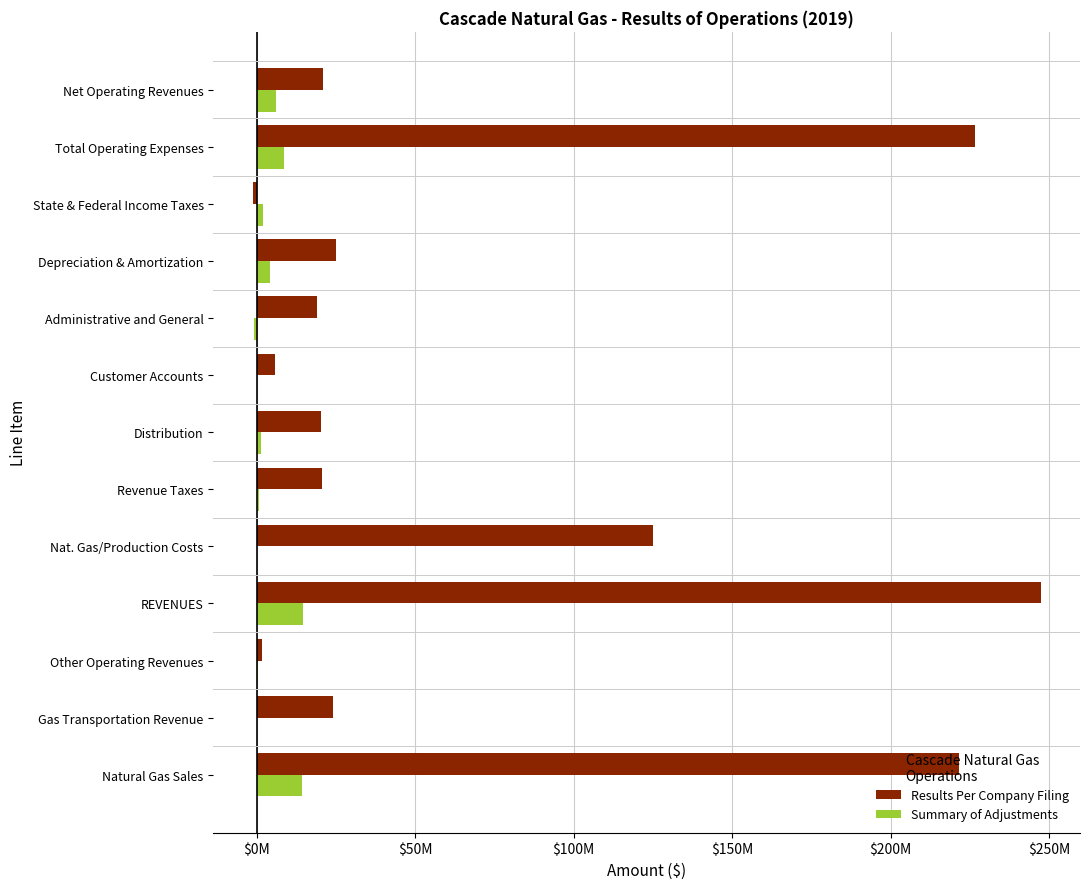

What are all the series names shown in the legend?

Results Per Company Filing, Summary of Adjustments